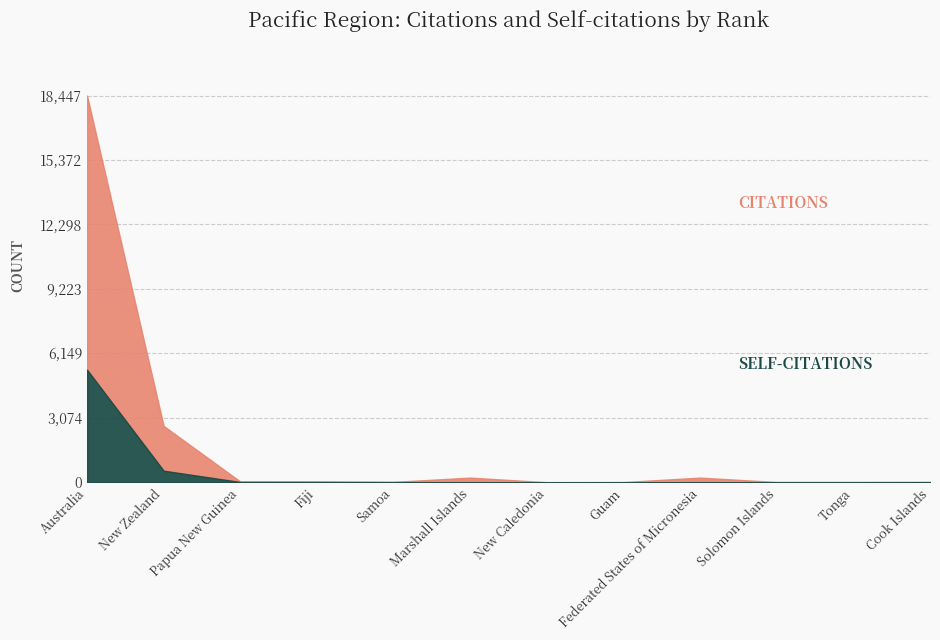

The value of Citations at 9 is 219. True or false?

True